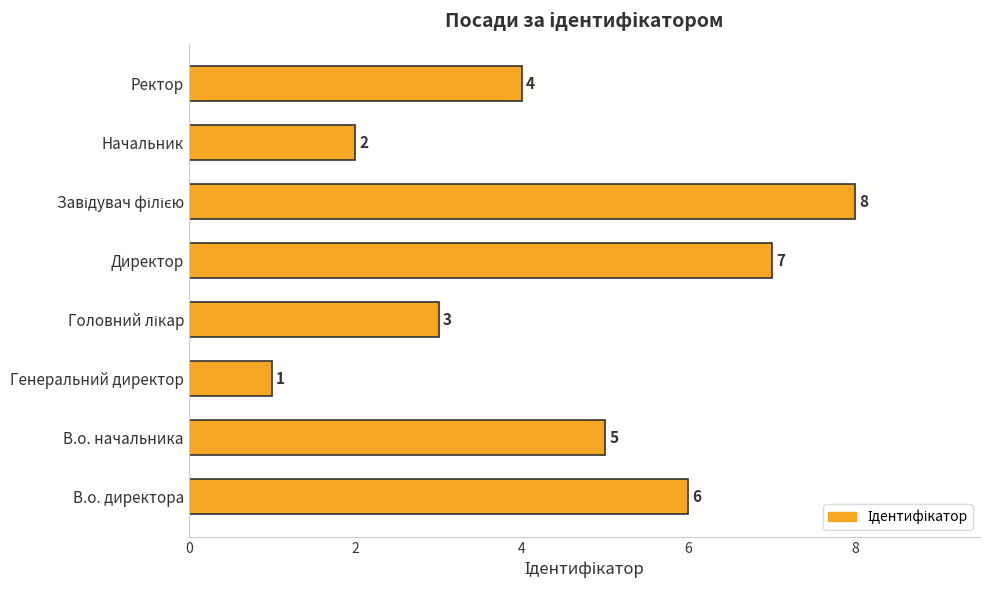

What is the difference between the second highest and minimum values?

6